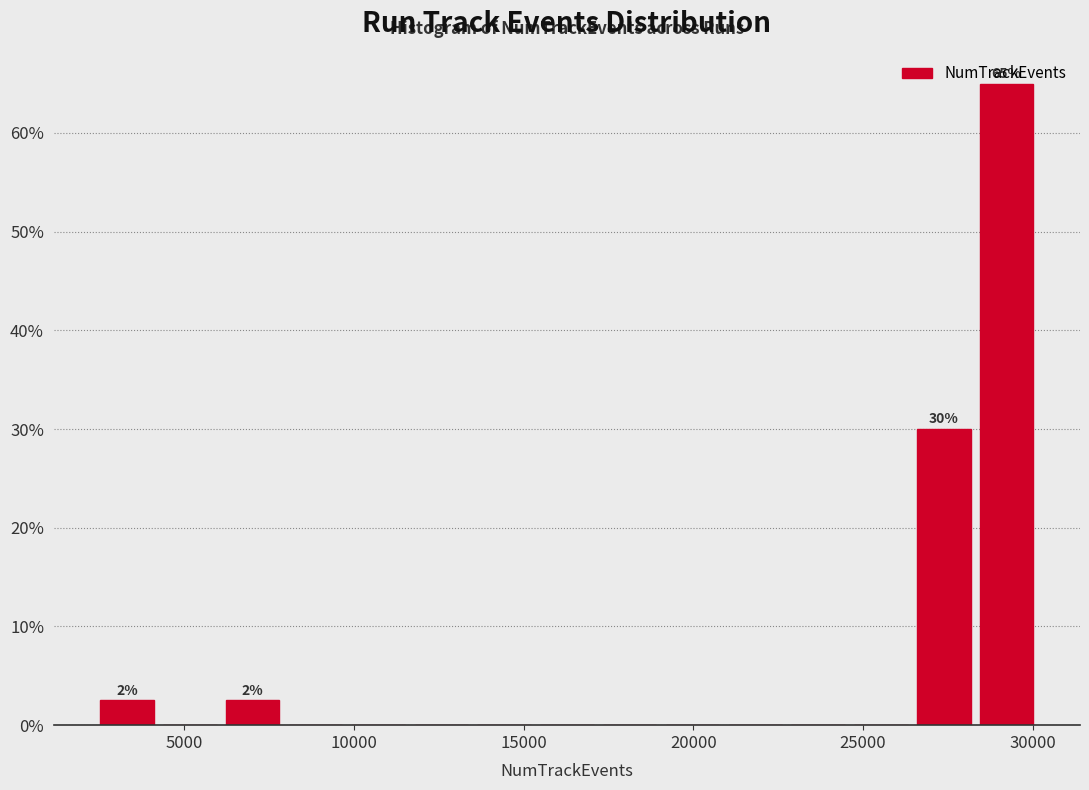

Read against the x-axis, roughly where is the centre of the tallest bar?

29000